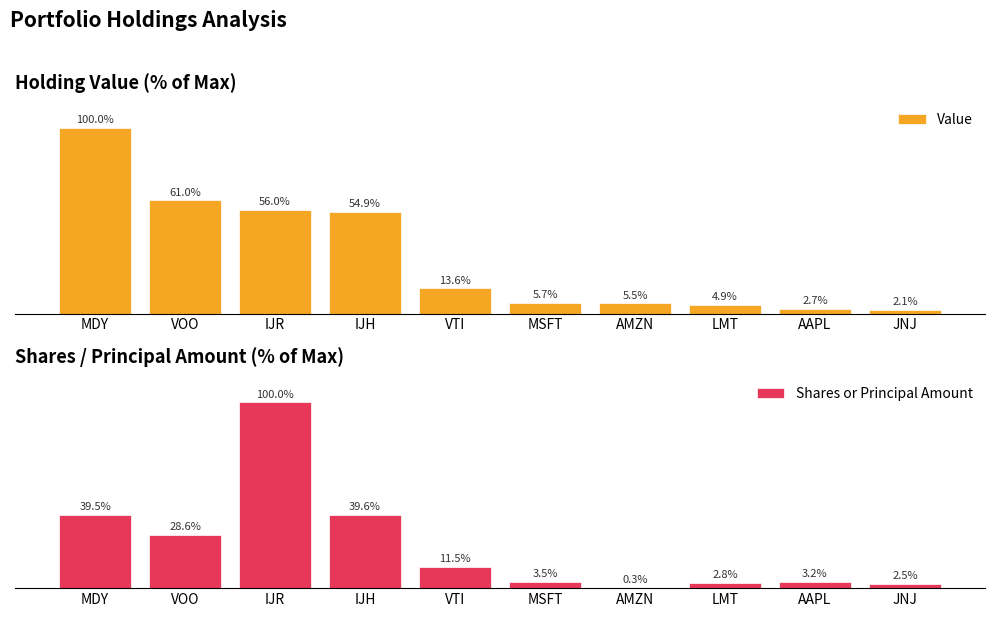

Which series changed the most between VTI and AAPL?

Value